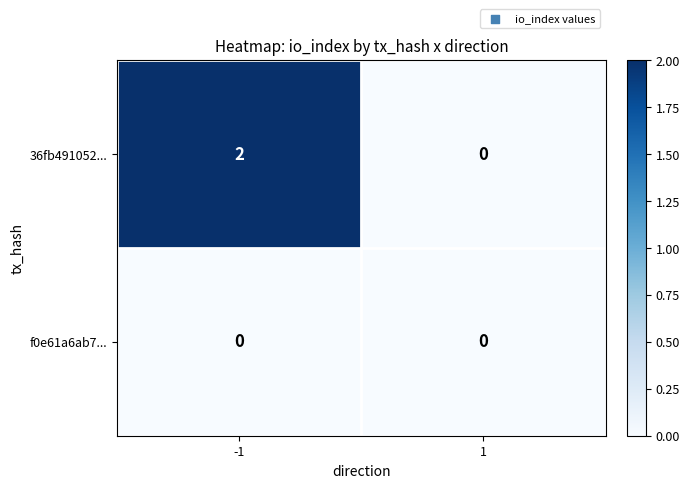

Reading right to left, what are all the values shown in this chart?

36fb491052...: 1=0	-1=2
f0e61a6ab7...: 1=0	-1=0